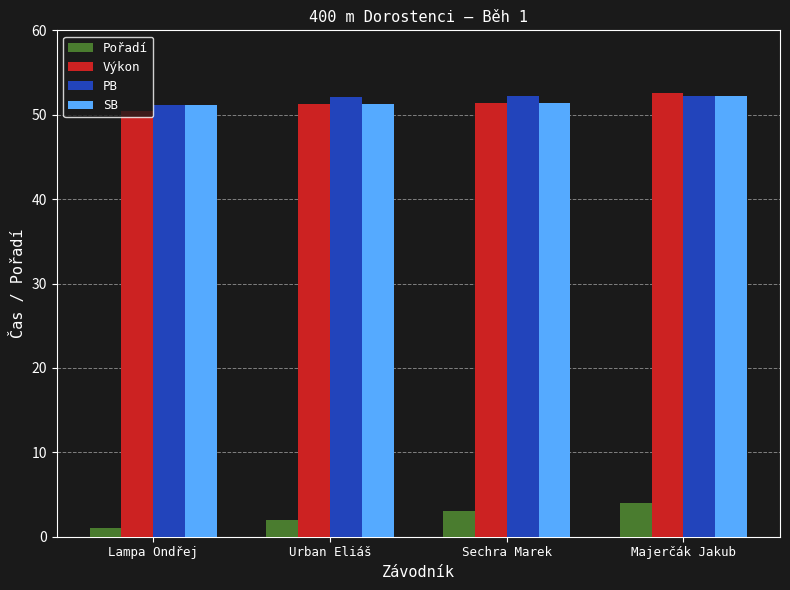

The Výkon series shows 50.4 at Lampa Ondřej. True or false?

True